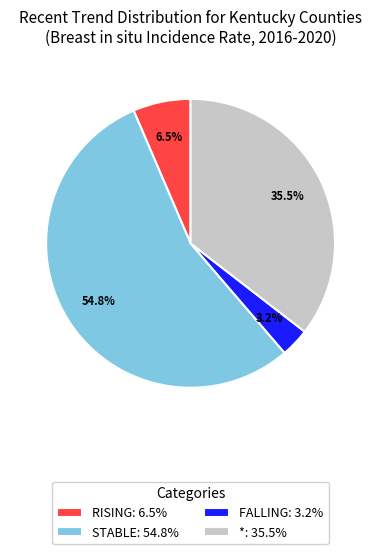

Which has a higher value, FALLING: 3.2% or RISING: 6.5%?

RISING: 6.5%